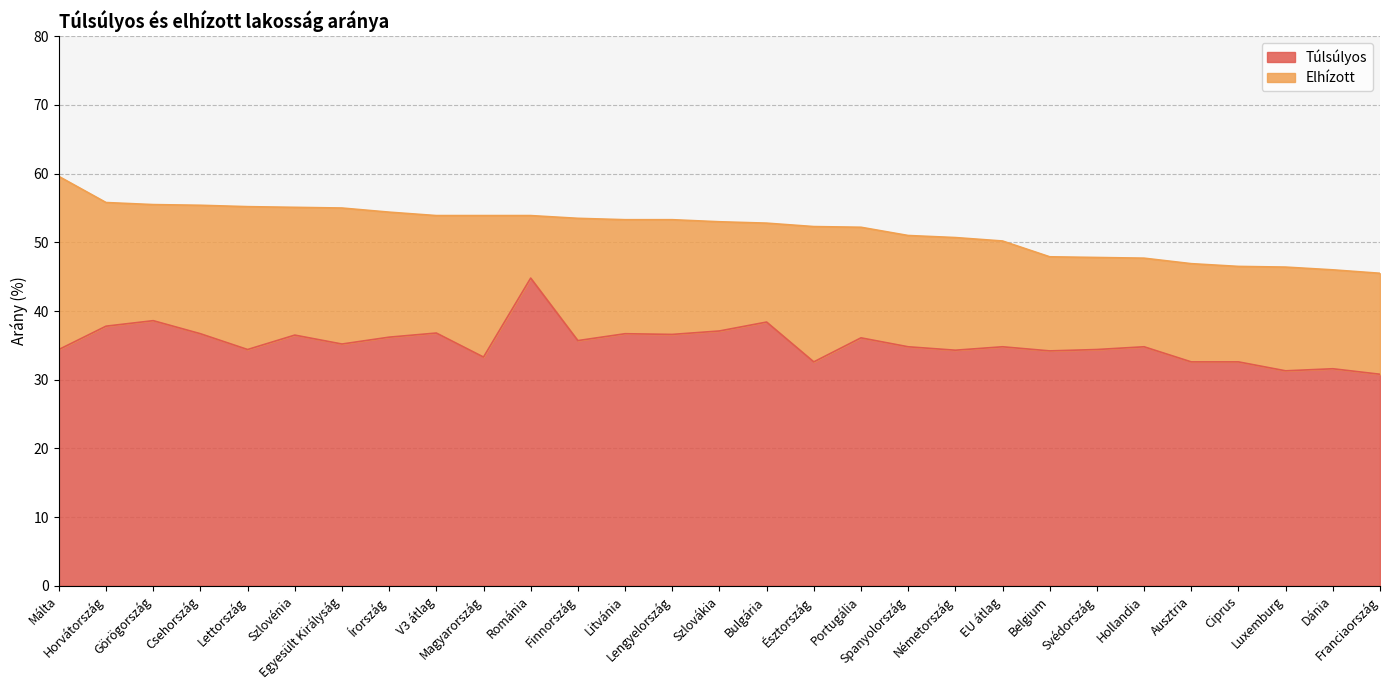

Rank the categories by value from lowest to highest.

Franciaország, Luxemburg, Dánia, Észtország, Ausztria, Ciprus, Magyarország, Belgium, Németország, Málta, Lettország, Svédország, Spanyolország, EU átlag, Hollandia, Egyesült Királyság, Finnország, Portugália, Írország, Szlovénia, Lengyelország, Csehország, Litvánia, V3 átlag, Szlovákia, Horvátország, Bulgária, Görögország, Románia